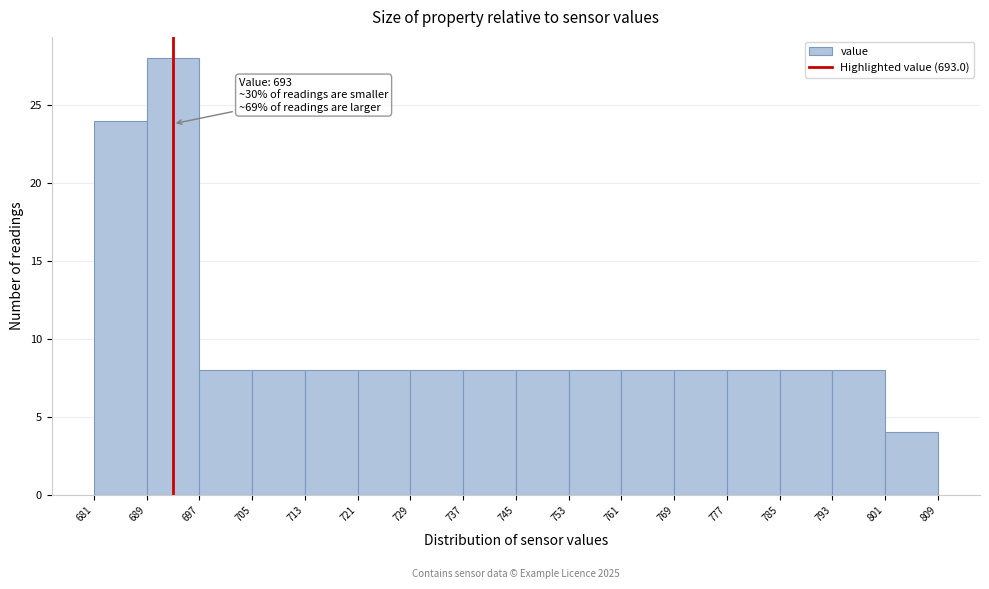

Over which range of the x-axis is the bar tallest?

689 to 697